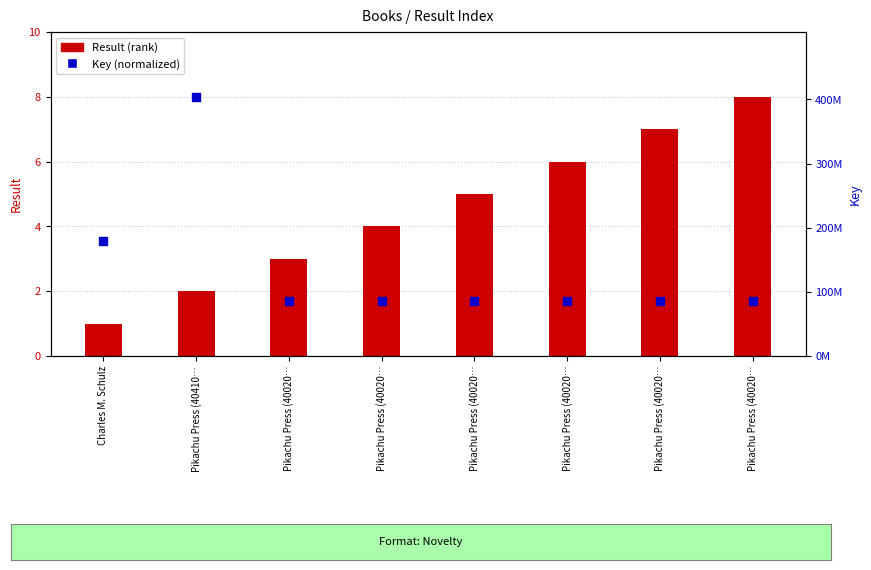

Which series reaches the maximum Y coordinate?

Result (rank)